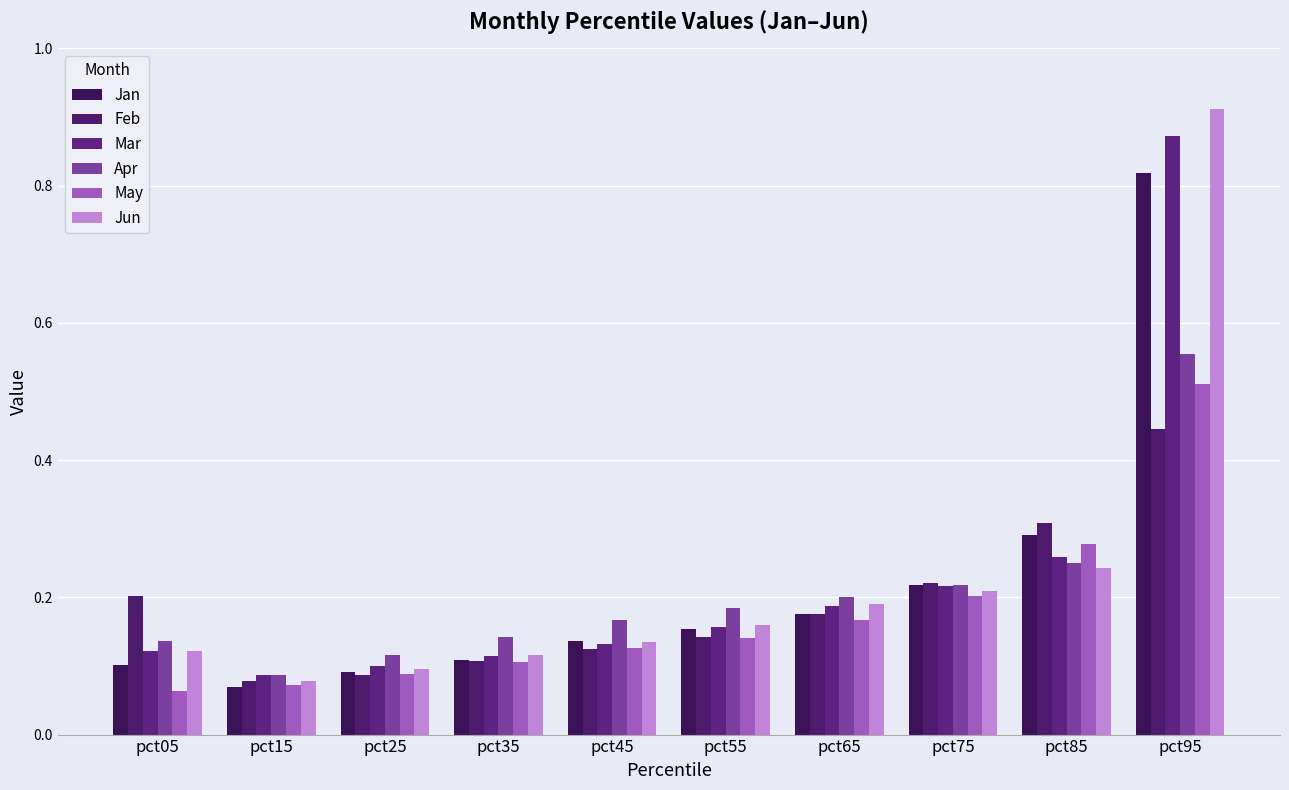

Is the value of May at pct05 greater than the value of Feb at pct75?

No